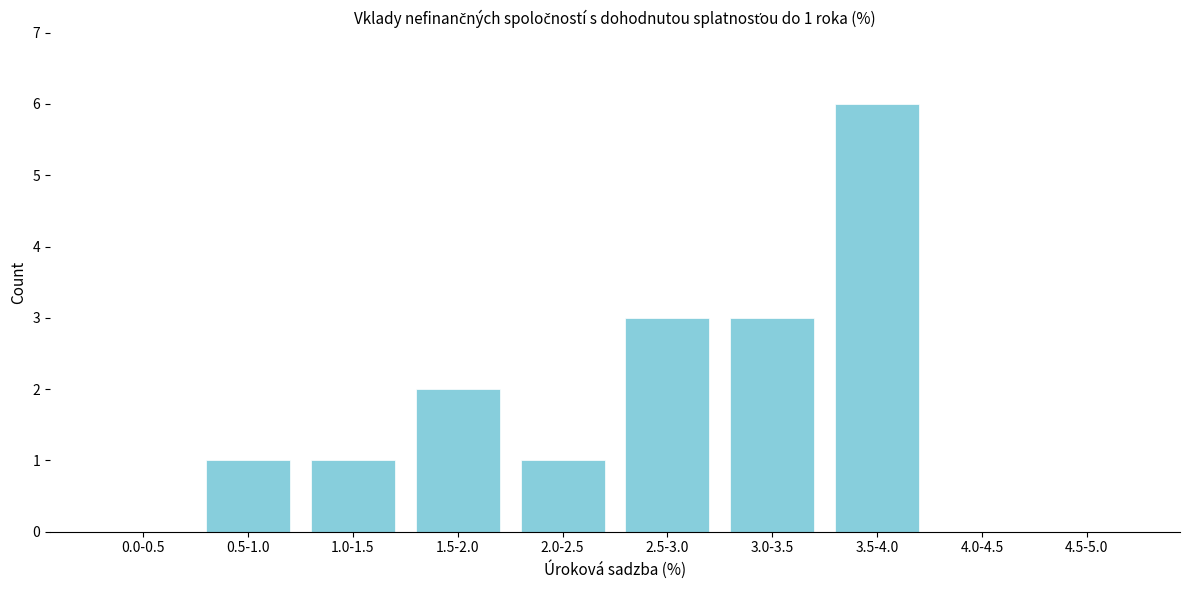

Reading right to left, extract all data points from this chart.

4.5-5.0=0	4.0-4.5=0	3.5-4.0=6	3.0-3.5=3	2.5-3.0=3	2.0-2.5=1	1.5-2.0=2	1.0-1.5=1	0.5-1.0=1	0.0-0.5=0